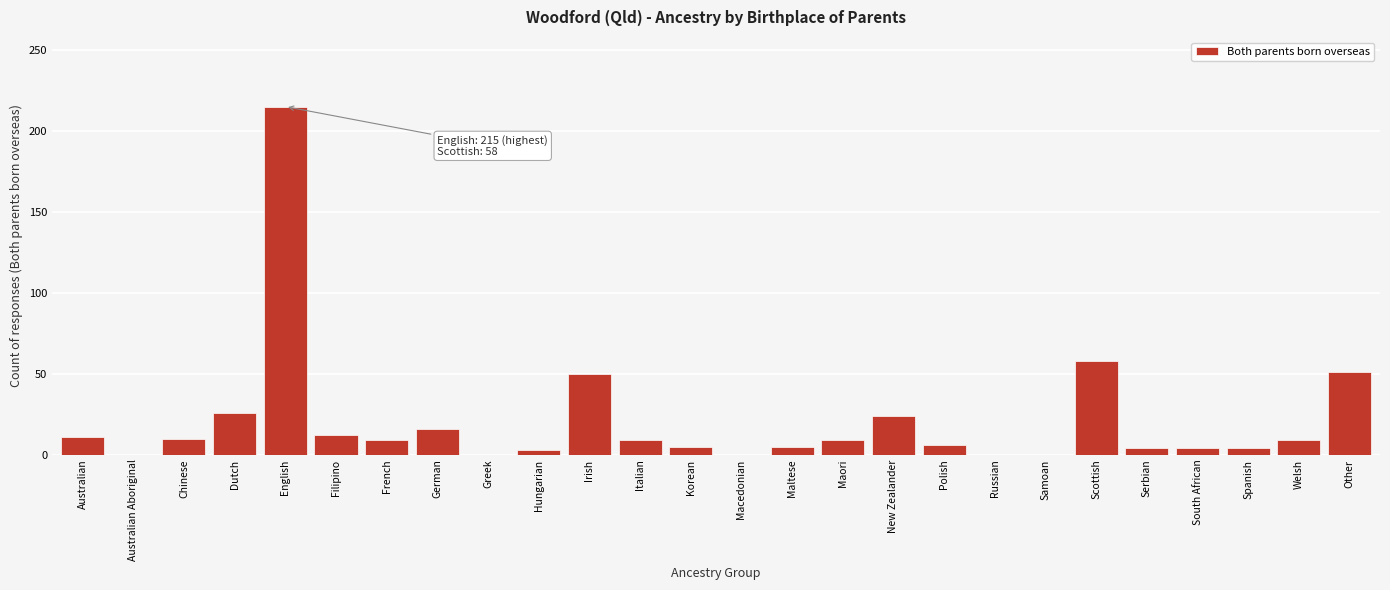

Is it true that the value at English is 215?

True